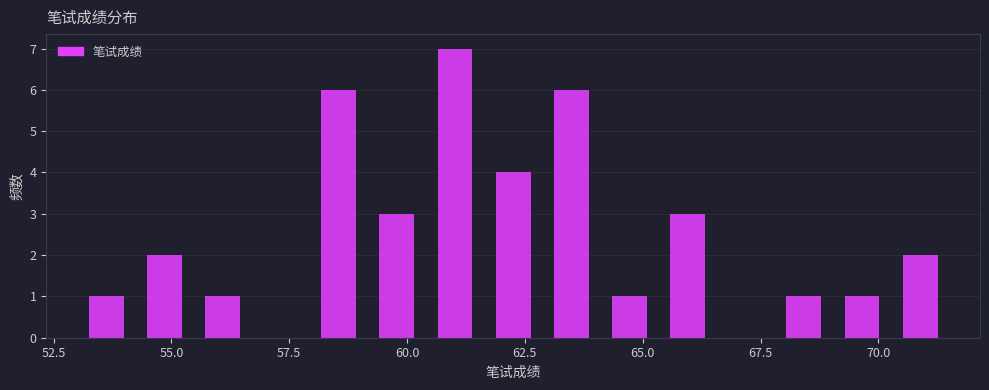

Read against the x-axis, roughly where is the centre of the tallest bar?

61.0